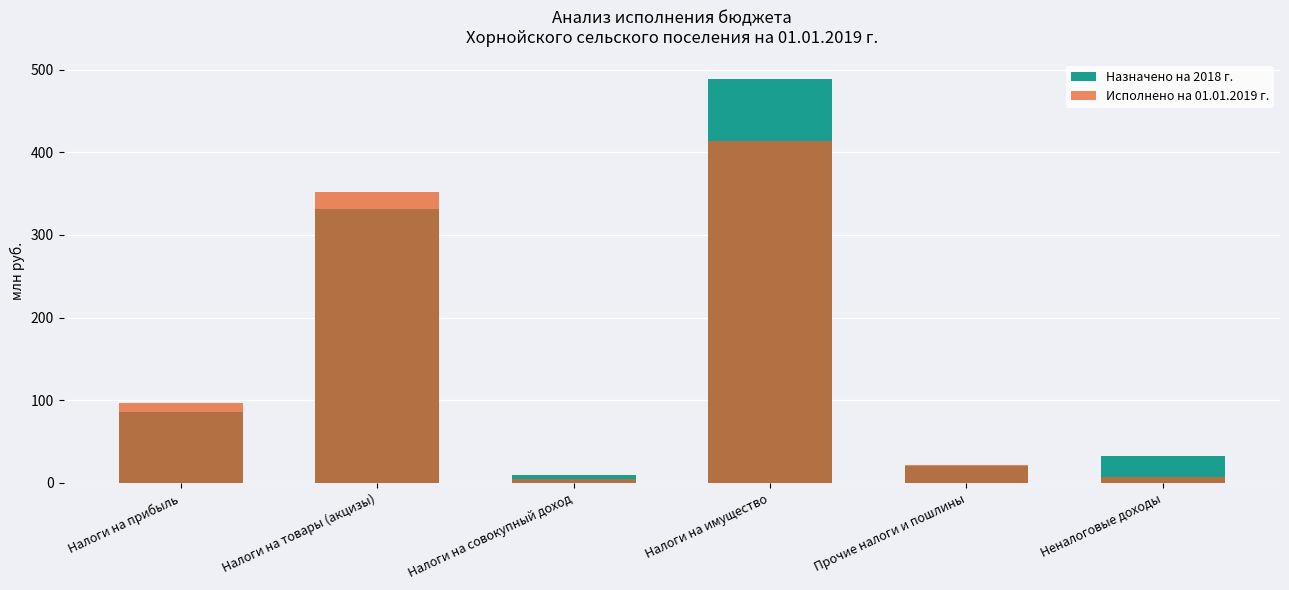

Reading left to right, transcribe all the data shown in this chart.

Назначено на 2018 г.: 85.8	330.9	10.0	488.0	20.0	33.0
Исполнено на 01.01.2019 г.: 96.9	352.1	4.3	413.7	21.4	7.0